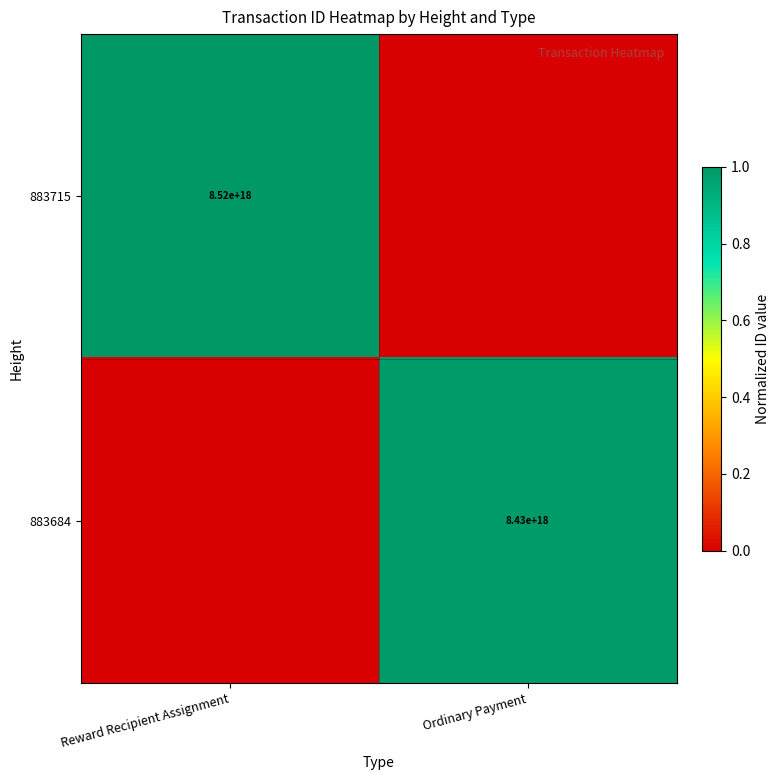

What is the total value across all series at Ordinary Payment?

1.0